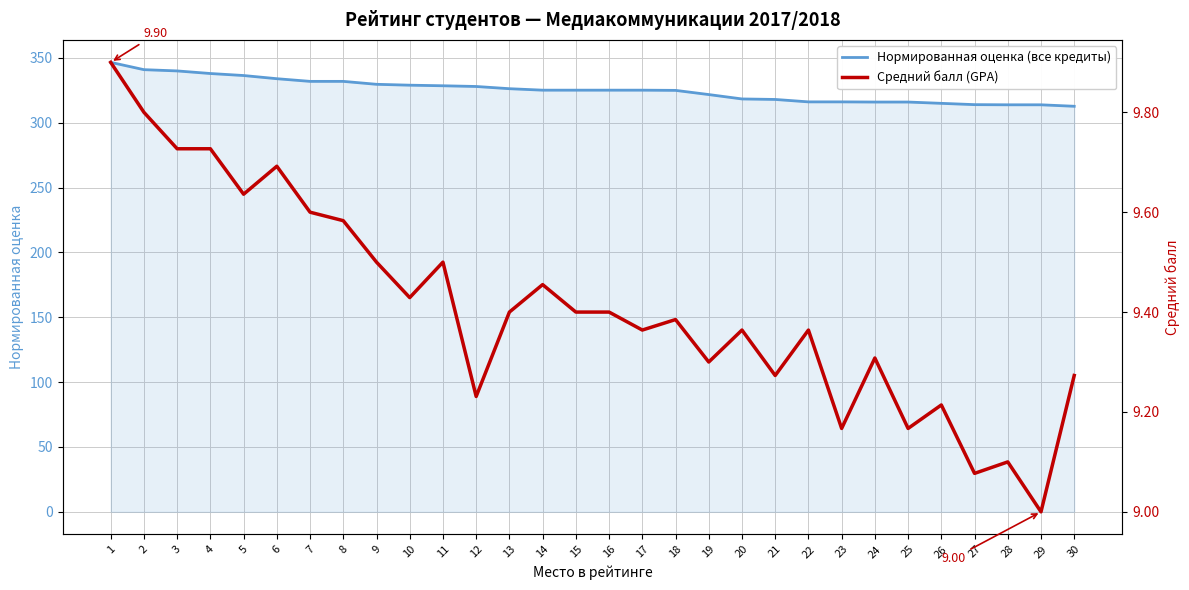

The Средний балл (GPA) series shows 9.4 at 20. True or false?

True